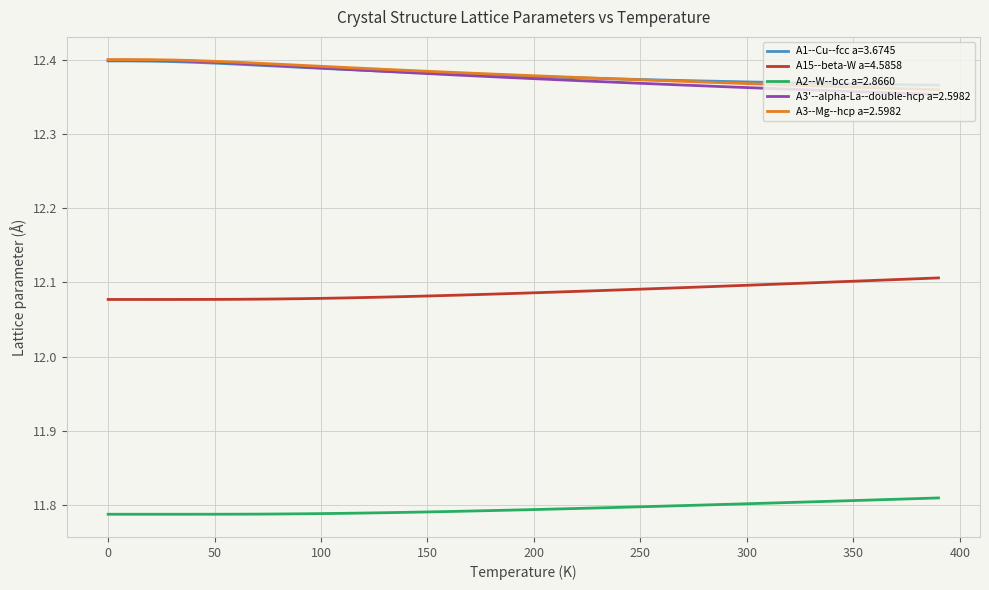

True or false: A3--Mg--hcp a=2.5982 and A2--W--bcc a=2.8660 intersect in this chart.

False